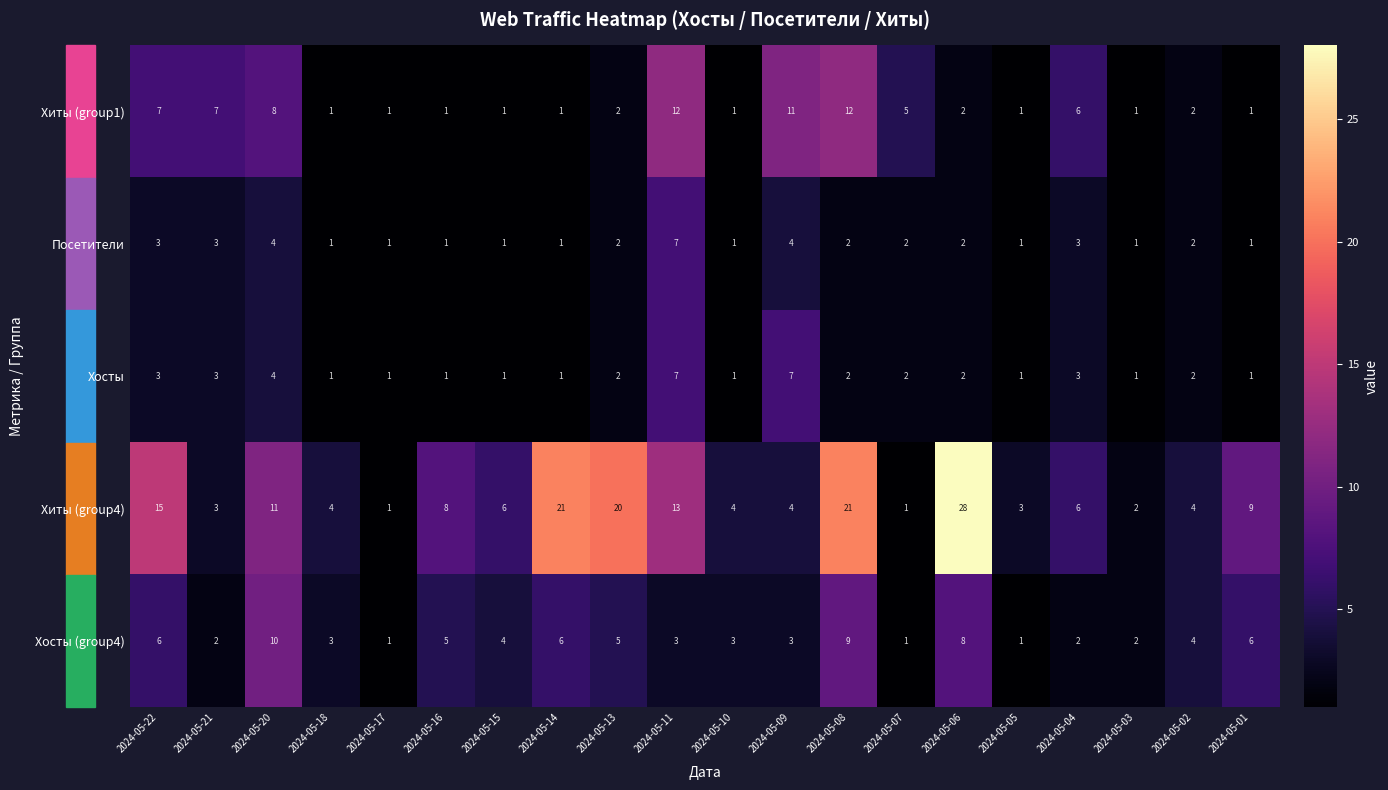

Where does the Хиты (group1) series first go above 2?

2024-05-22